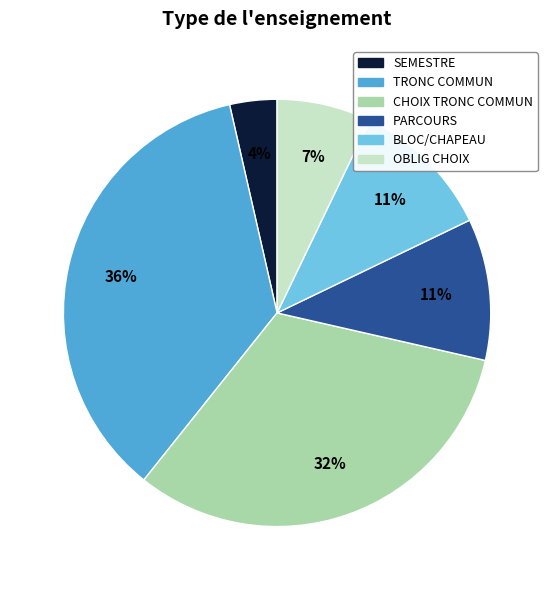

To the nearest percent, what portion does SEMESTRE represent?

4%